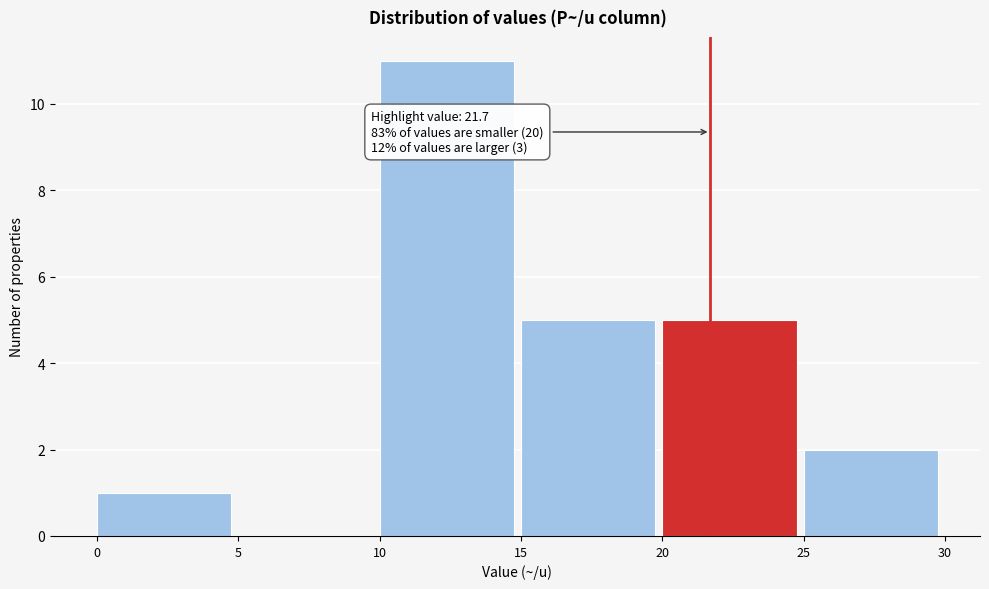

Which range on the x-axis has the tallest bar?

10 to 15